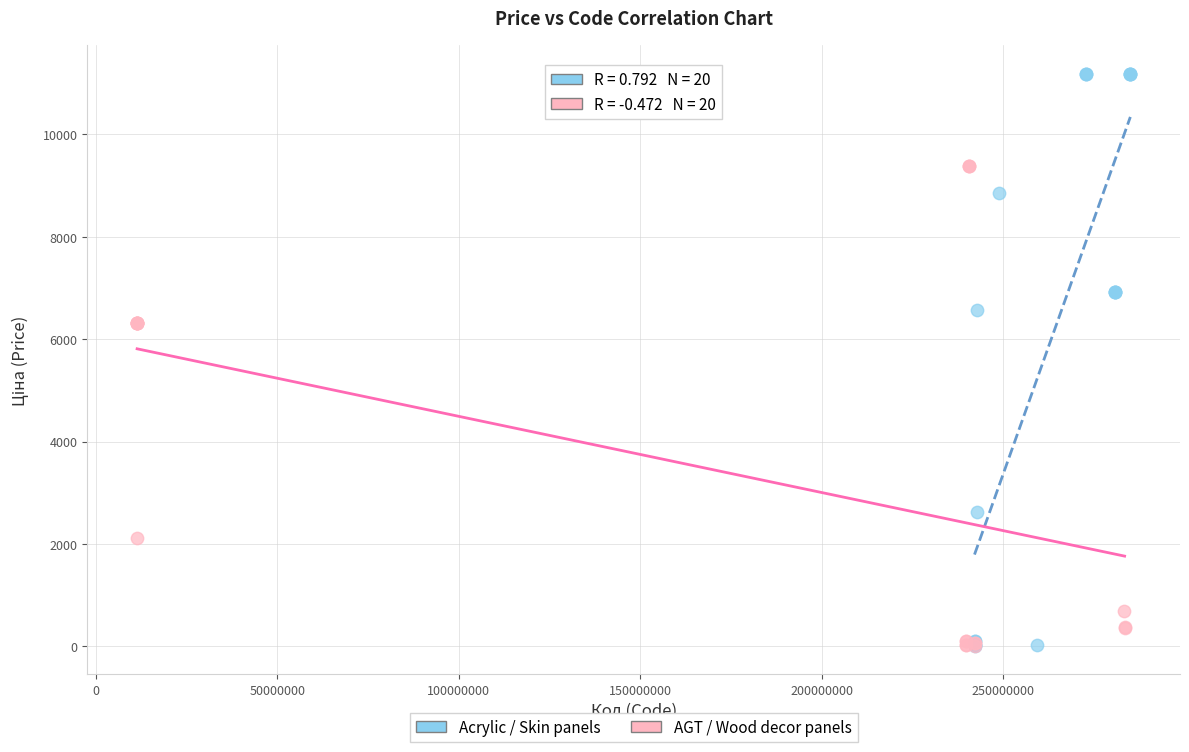

Which series has the largest Y range (max minus min)?

Acrylic / Skin panels